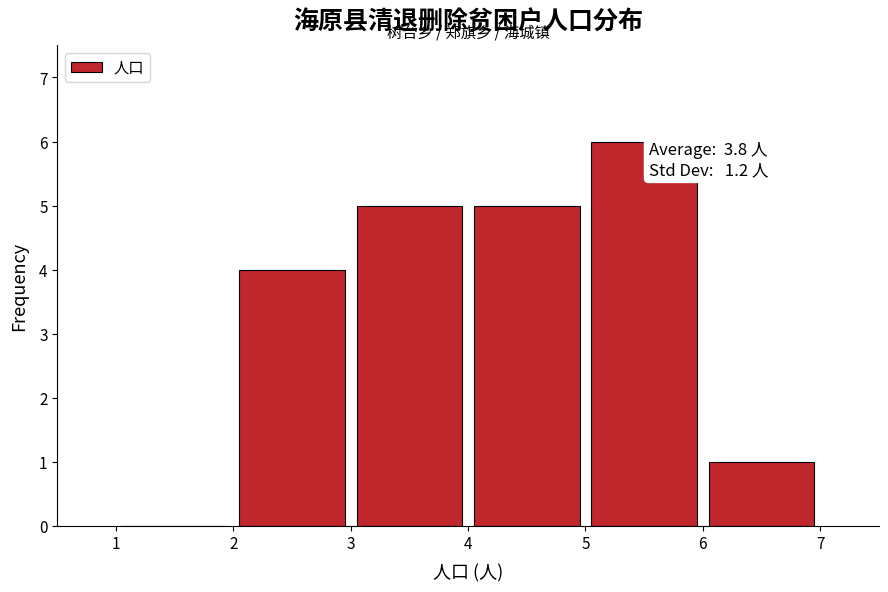

Over which range of the x-axis is the bar tallest?

5 to 6